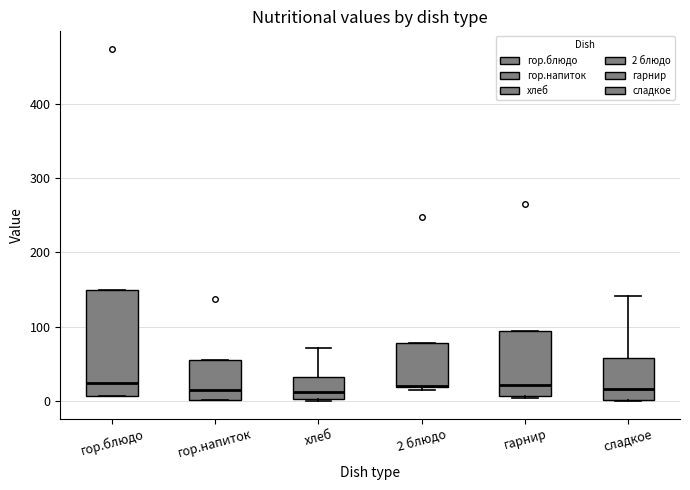

Where does the median line of the box for гор.блюдо sit on the y-axis? The values are not printed on the chart, so give them approximately, as read against the axis.

20